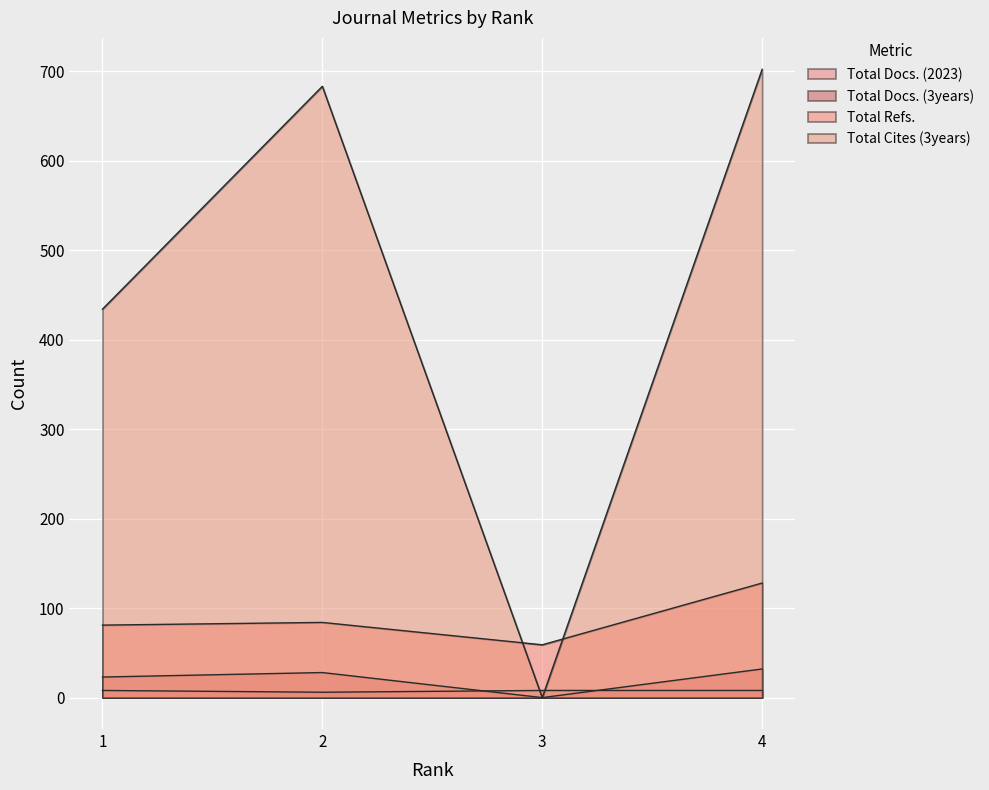

How many intersections are there between Total Docs. (3years) and Total Docs. (2023)?

2